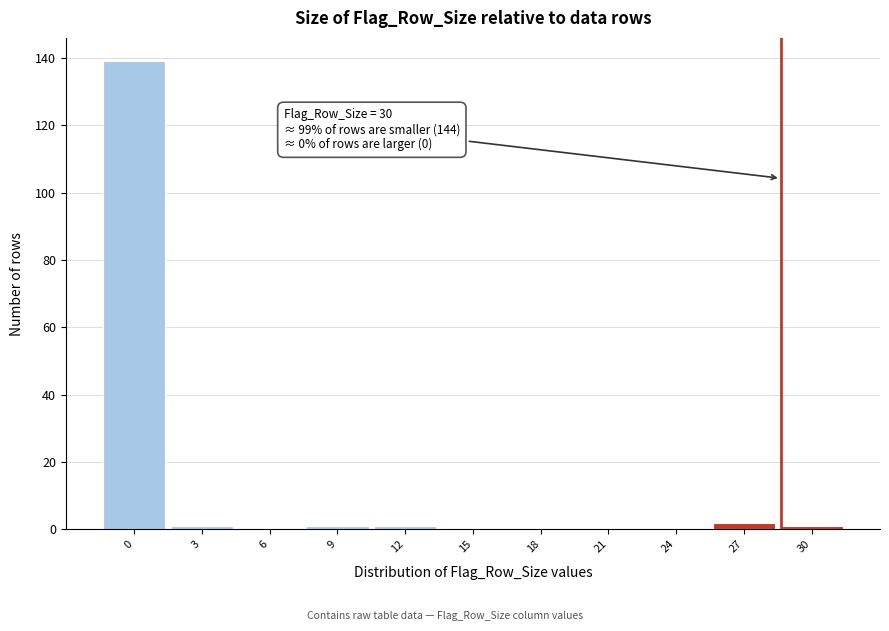

Reading right to left, list all the values displayed in this chart.

30=1	27=2	24=0	21=0	18=0	15=0	12=1	9=1	6=0	3=1	0=139